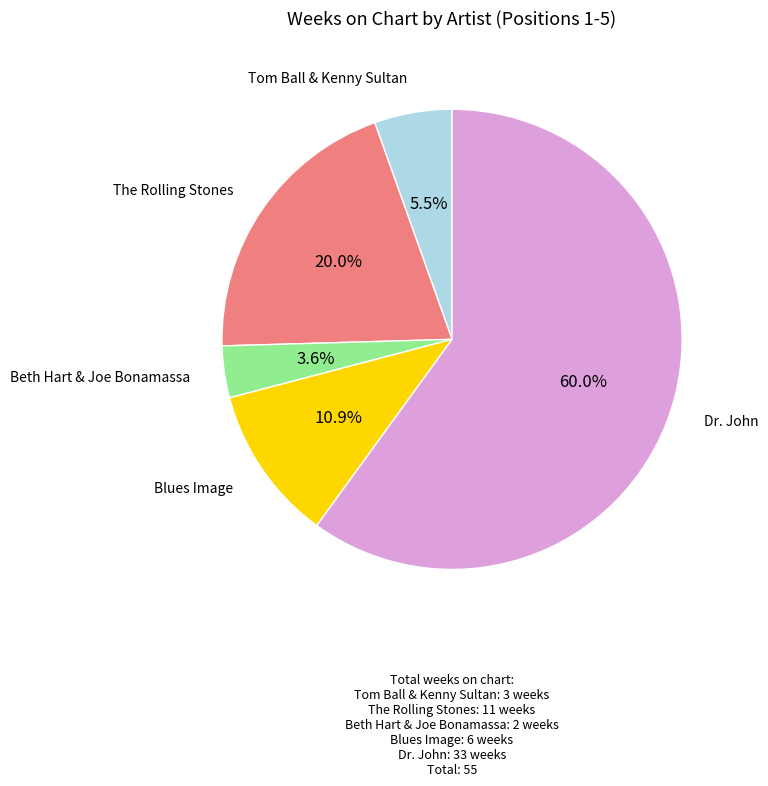

How many segments does this pie chart have?

5